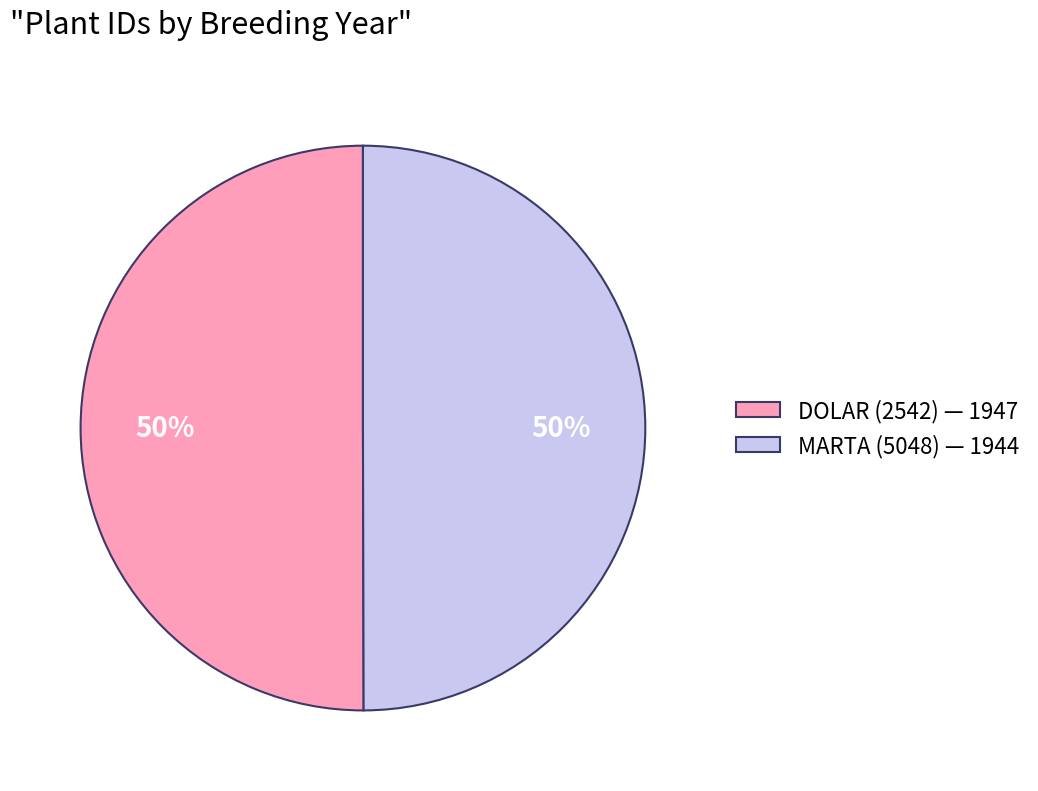

To the nearest percent, what is the average slice percentage?

50%